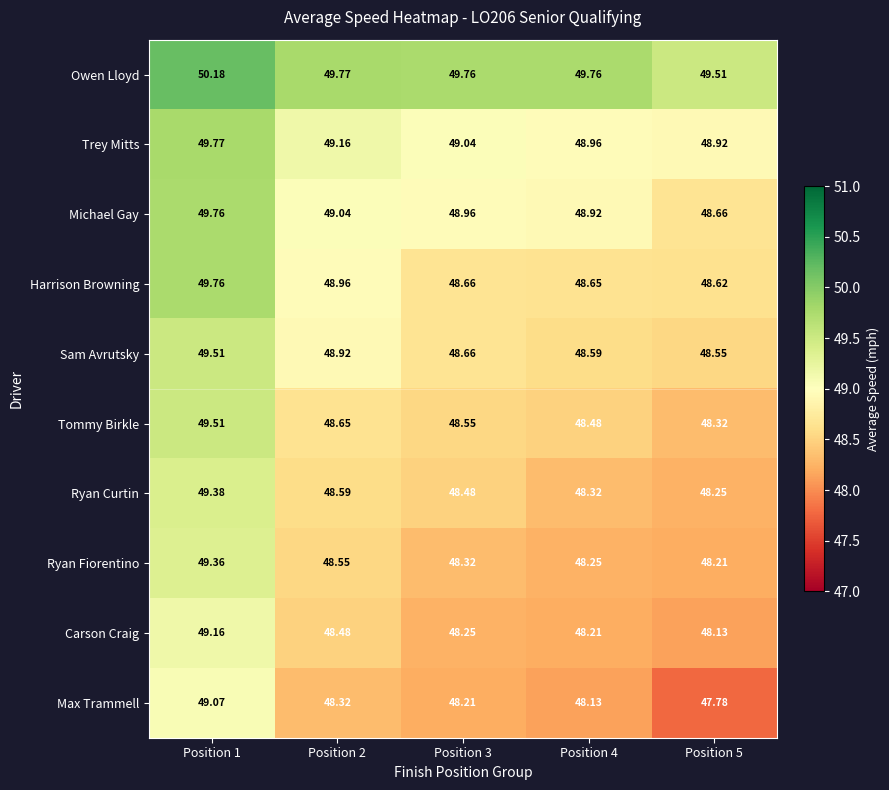

What is the smallest value displayed?

47.8